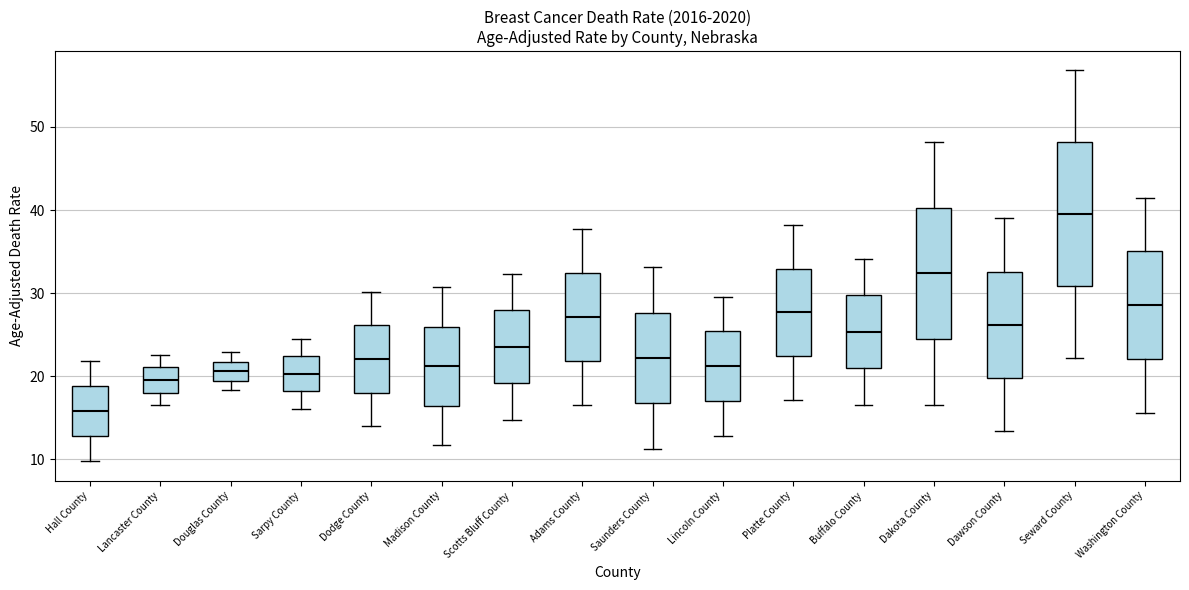

Reading left to right, read every box against the y-axis: the position of its median line, the range the box covers, and the ends of its whiskers. The values are not printed on the chart, so give them approximately, as read against the axis.

Hall County: median 16, box 13 to 19, whiskers 10 to 22
Lancaster County: median 20, box 18 to 21, whiskers 17 to 23
Douglas County: median 21, box 19 to 22, whiskers 18 to 23
Sarpy County: median 20, box 18 to 22, whiskers 16 to 25
Dodge County: median 22, box 18 to 26, whiskers 14 to 30
Madison County: median 21, box 16 to 26, whiskers 12 to 31
Scotts Bluff County: median 24, box 19 to 28, whiskers 15 to 32
Adams County: median 27, box 22 to 32, whiskers 17 to 38
Saunders County: median 22, box 17 to 28, whiskers 11 to 33
Lincoln County: median 21, box 17 to 25, whiskers 13 to 30
Platte County: median 28, box 22 to 33, whiskers 17 to 38
Buffalo County: median 25, box 21 to 30, whiskers 17 to 34
Dakota County: median 32, box 25 to 40, whiskers 17 to 48
Dawson County: median 26, box 20 to 33, whiskers 13 to 39
Seward County: median 40, box 31 to 48, whiskers 22 to 57
Washington County: median 29, box 22 to 35, whiskers 16 to 42